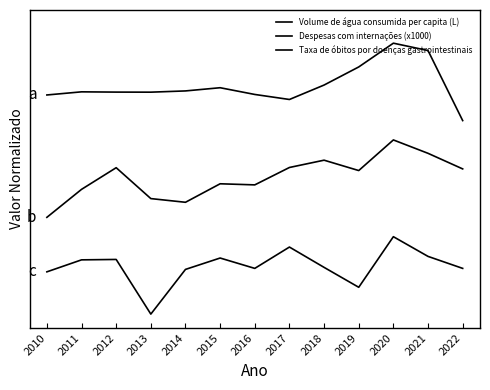

Where is Despesas com internações (x1000) nearest to the value 0?

2010